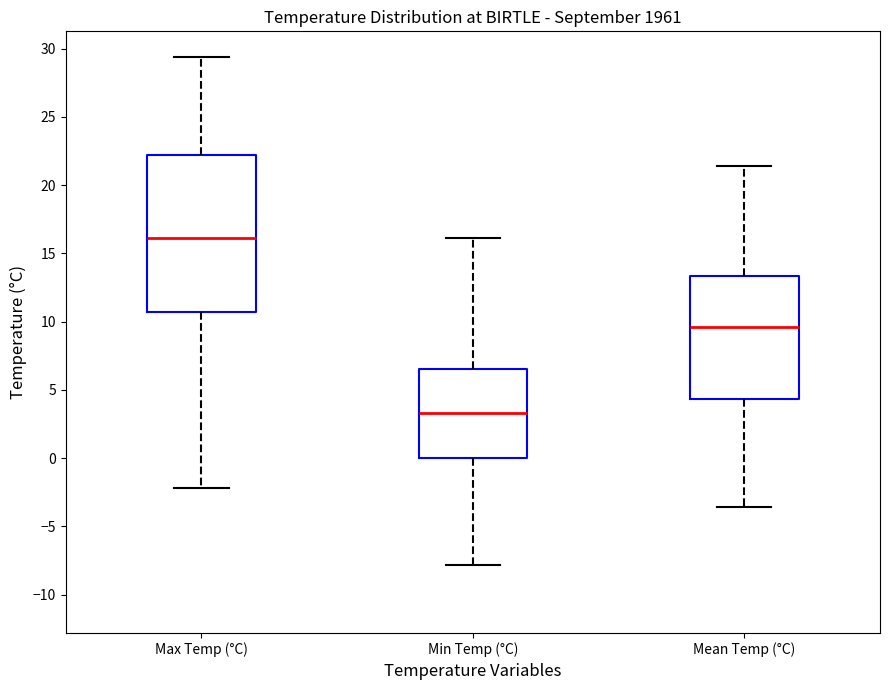

Reading left to right, read every box against the y-axis: the position of its median line, the range the box covers, and the ends of its whiskers. The values are not printed on the chart, so give them approximately, as read against the axis.

Max Temp (°C): median 16.0, box 10.5 to 22.0, whiskers -2.0 to 29.5
Min Temp (°C): median 3.5, box 0.0 to 6.5, whiskers -8.0 to 16.0
Mean Temp (°C): median 9.5, box 4.5 to 13.5, whiskers -3.5 to 21.5